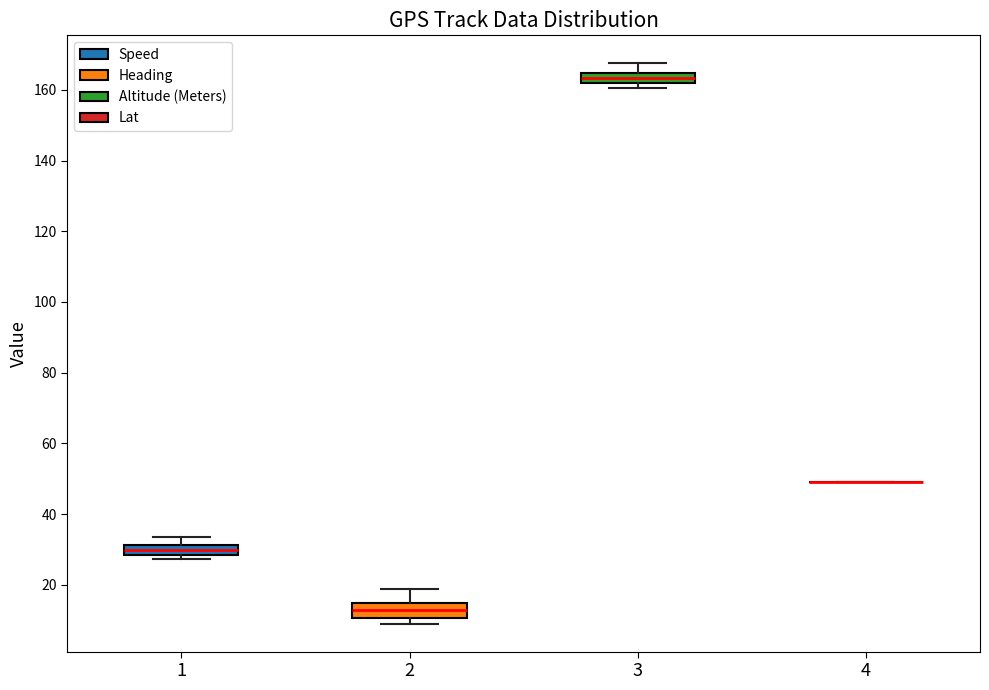

Where does the median line of the box at x = 1 sit on the y-axis? The values are not printed on the chart, so give them approximately, as read against the axis.

30